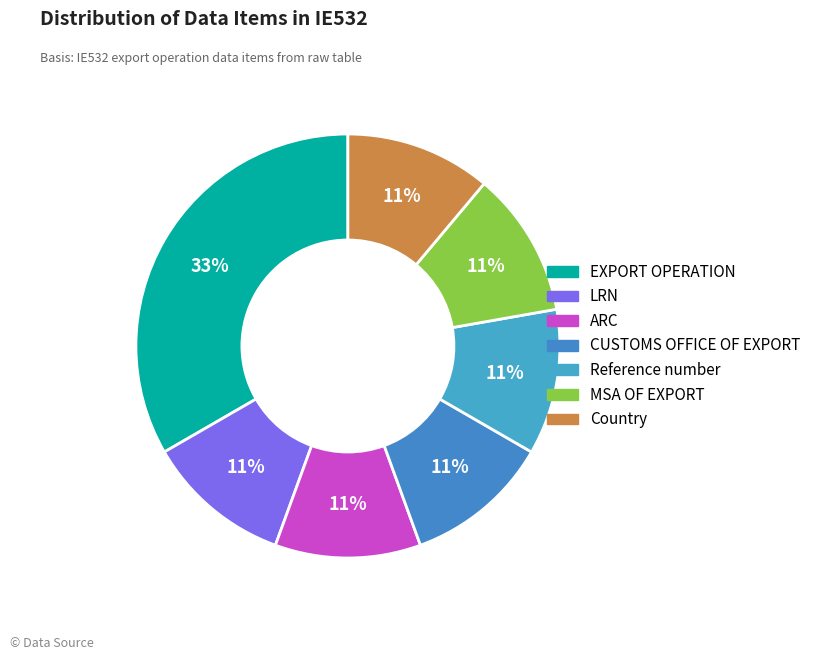

How many slices are in this pie chart?

7